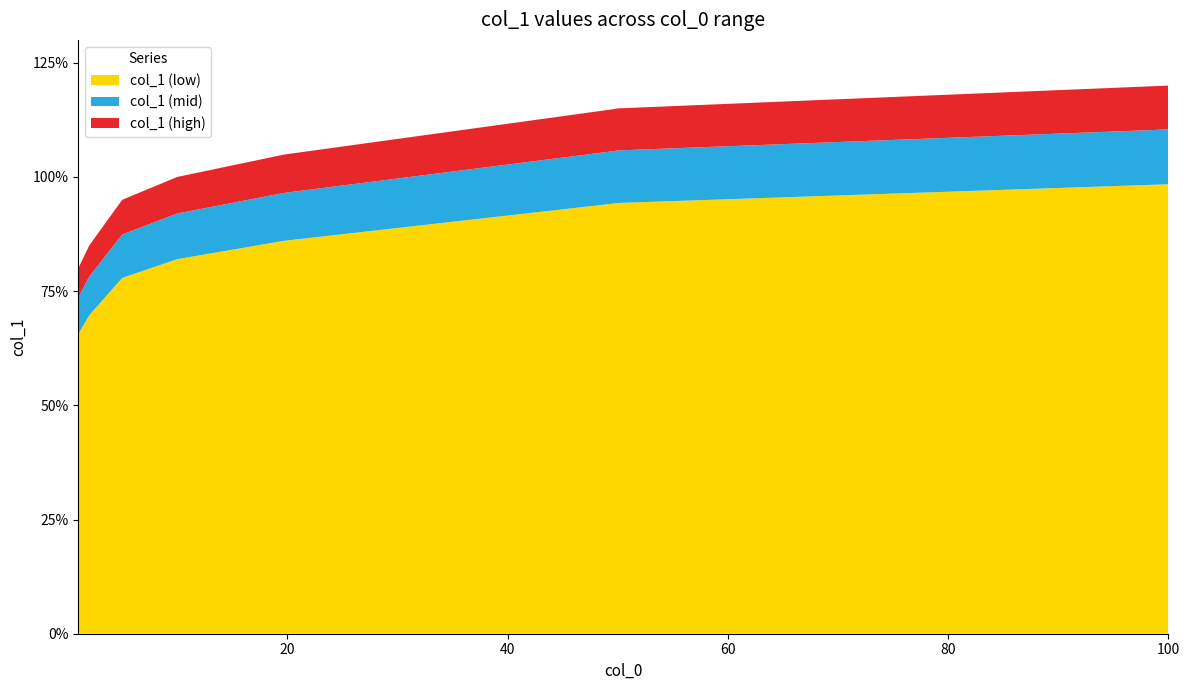

Reading left to right, extract all data points from this chart.

0=0.8	1=0.8	2=0.8	3=0.9	4=0.9	5=1.0	6=1.0	7=1.0	8=1.1	9=1.1	10=1.1	11=1.2